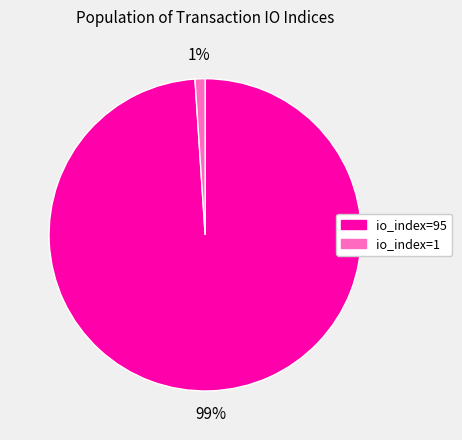

Is there any slice that represents more than half of the pie?

Yes